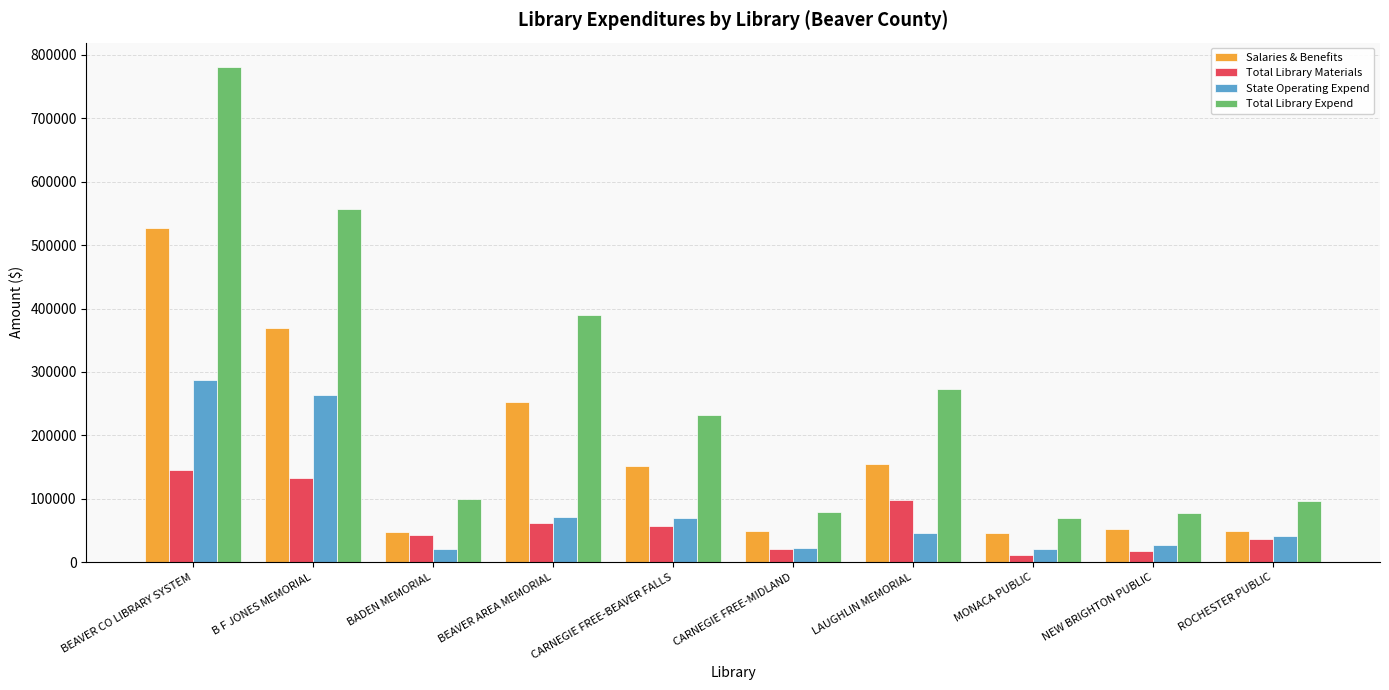

What is the lowest value of the State Operating Expend series?

20313